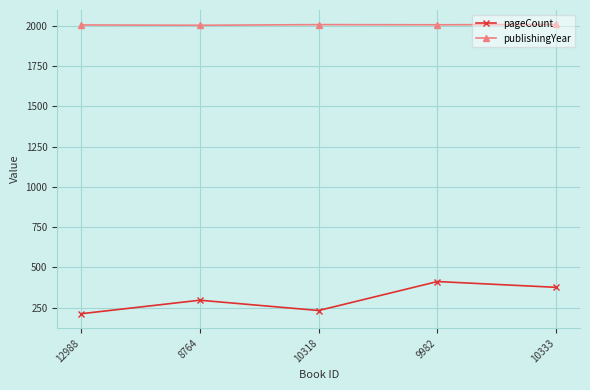

Is the value of publishingYear at 9982 greater than the value of pageCount at 12988?

Yes